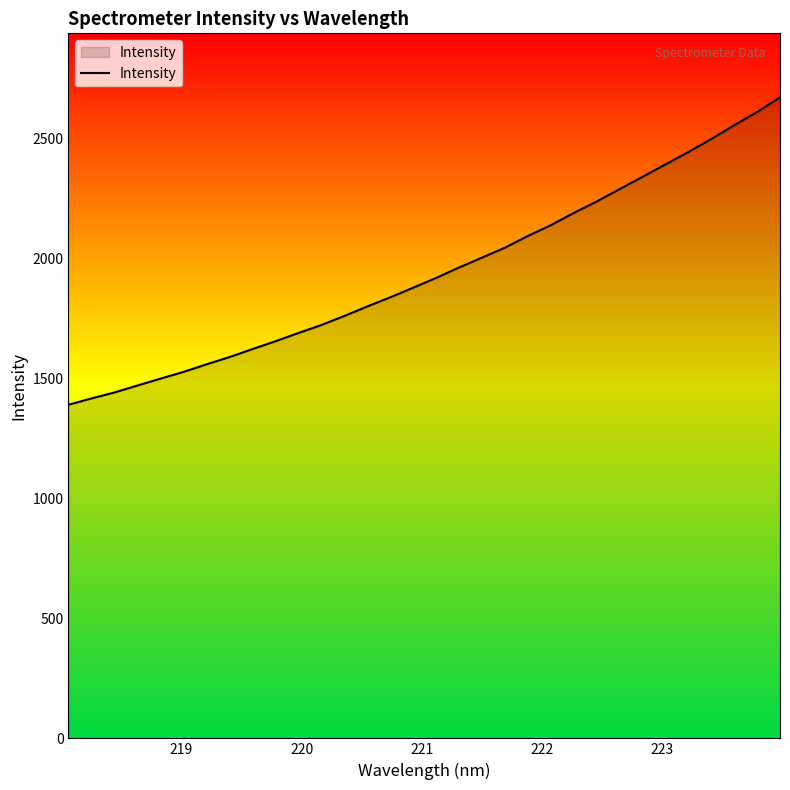

What is the difference between the maximum and minimum values?

1281.7